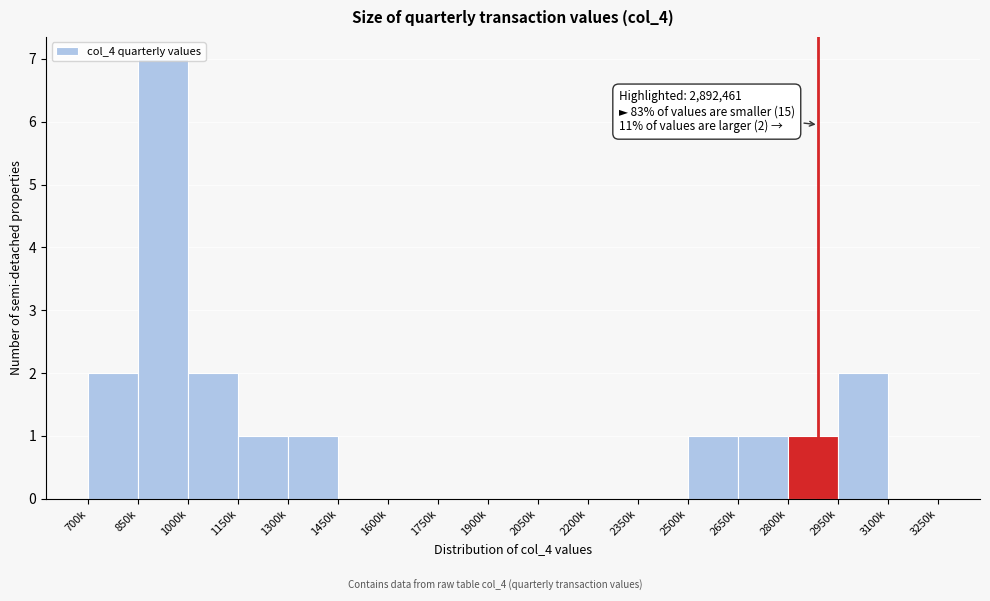

What is the greatest value displayed?

7